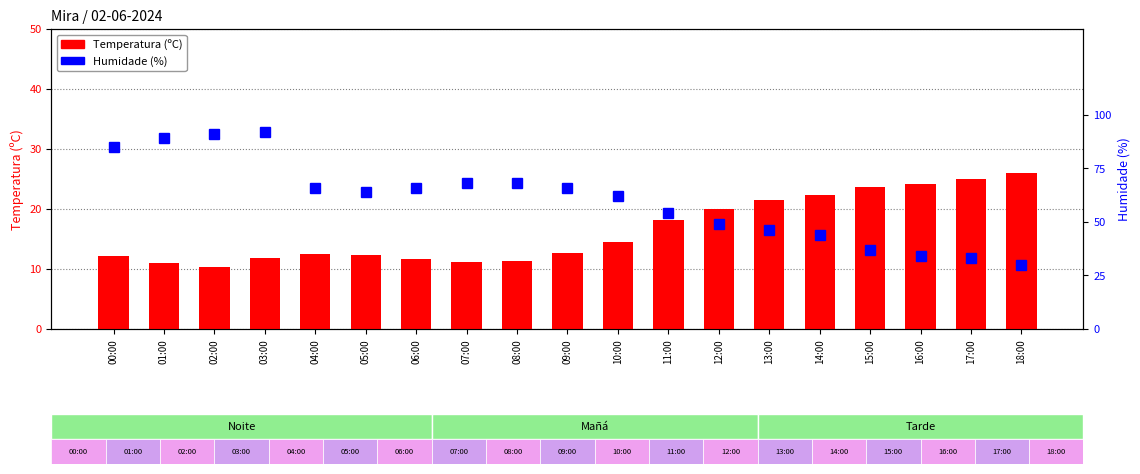

Is the value of Temperatura (oC) at 09:00 greater than the value of Humidade (%) at 09:00?

No